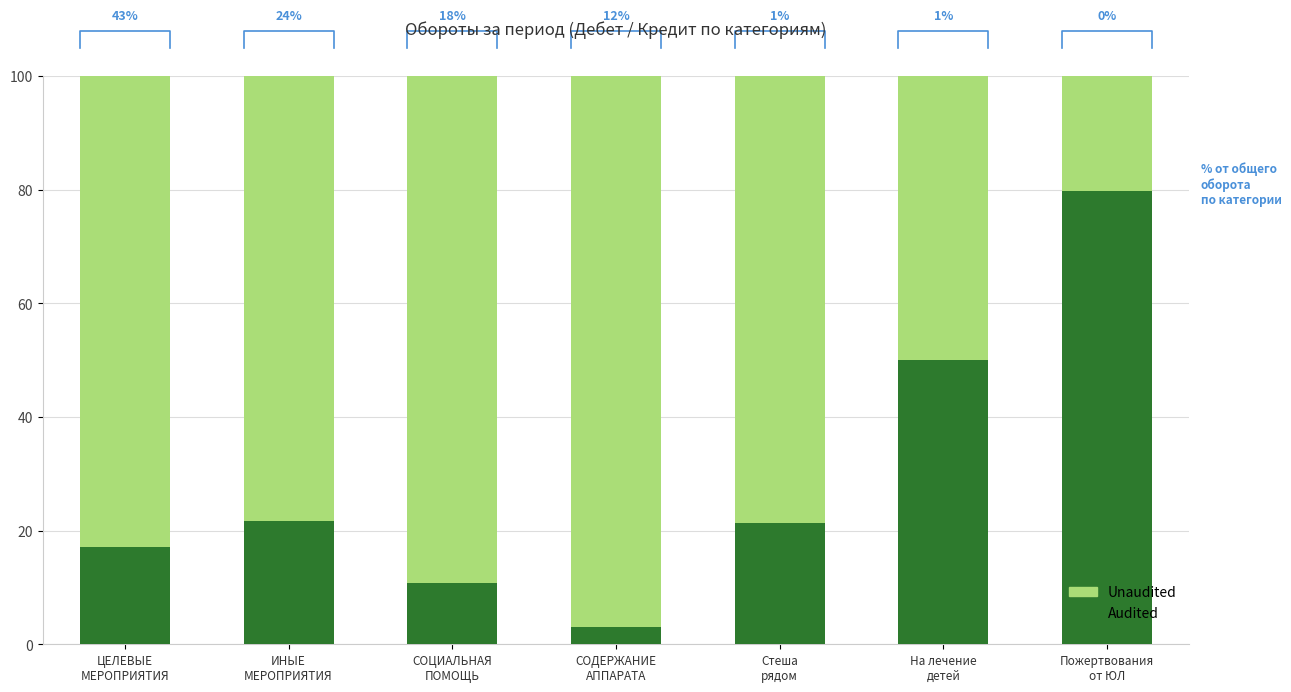

List the labels in order of Unaudited value, smallest first.

Пожертвования
от ЮЛ, На лечение
детей, ИНЫЕ
МЕРОПРИЯТИЯ, Стеша
рядом, ЦЕЛЕВЫЕ
МЕРОПРИЯТИЯ, СОЦИАЛЬНАЯ
ПОМОЩЬ, СОДЕРЖАНИЕ
АППАРАТА